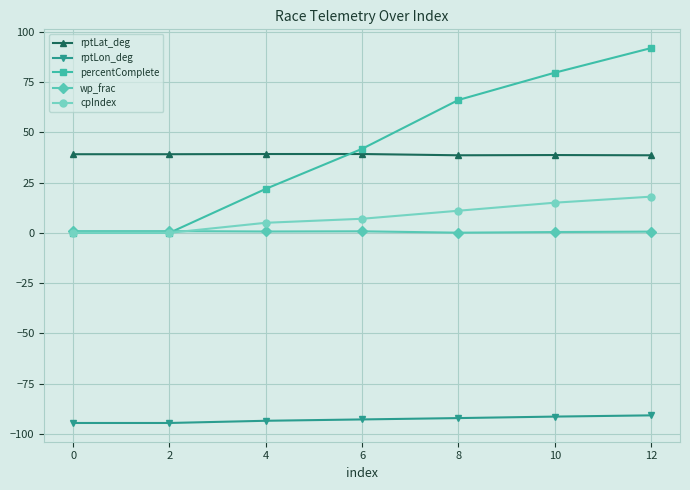

Rank the series at 8 from highest to lowest value.

percentComplete, rptLat_deg, cpIndex, wp_frac, rptLon_deg